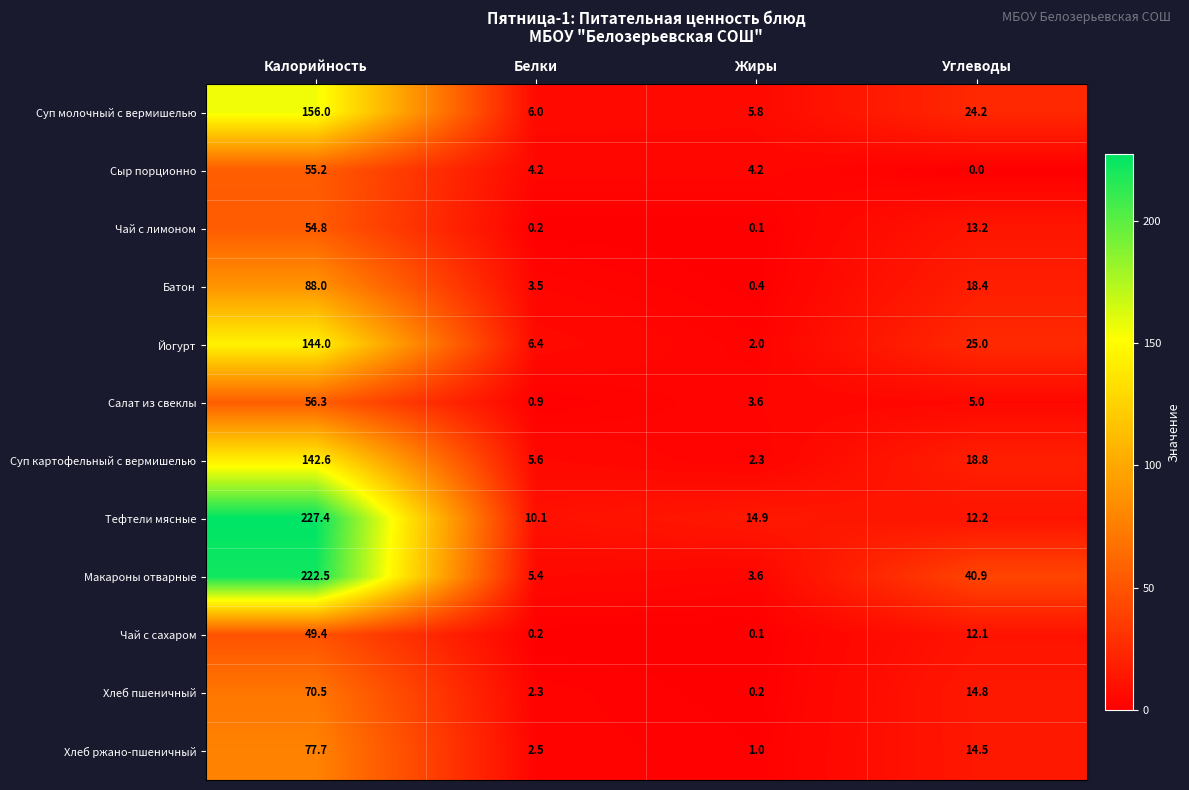

At how many categories does at least one series exceed 157?

1